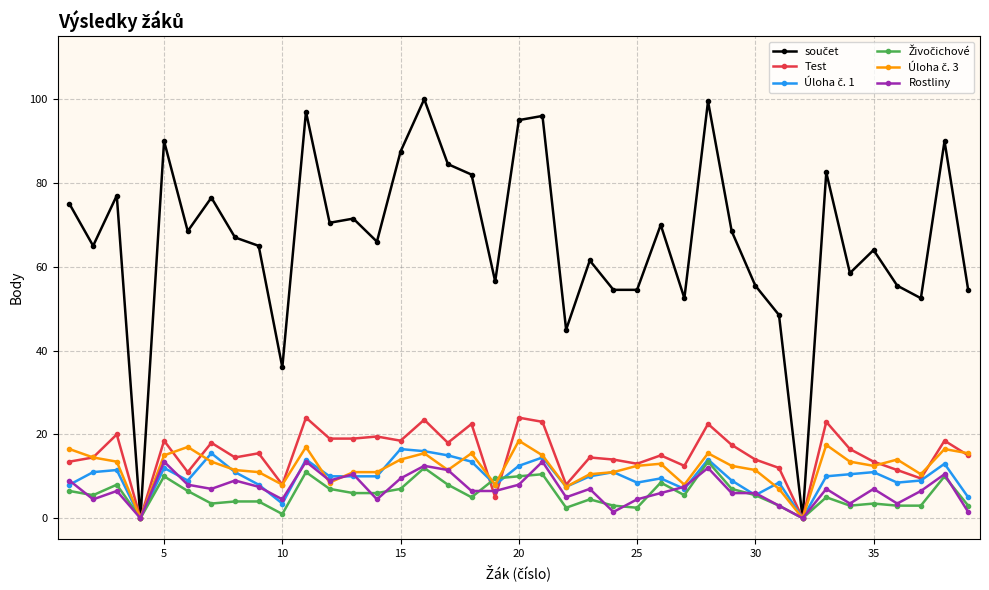

What is the greatest value displayed?

100.0